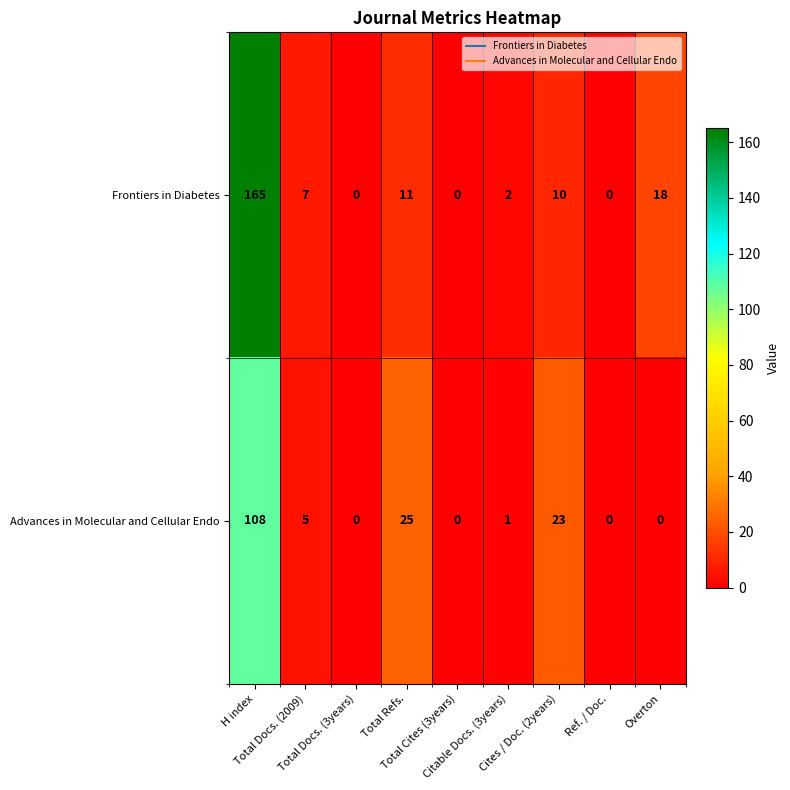

At Overton, list the series in order from smallest to largest.

Advances in Molecular and Cellular Endo, Frontiers in Diabetes